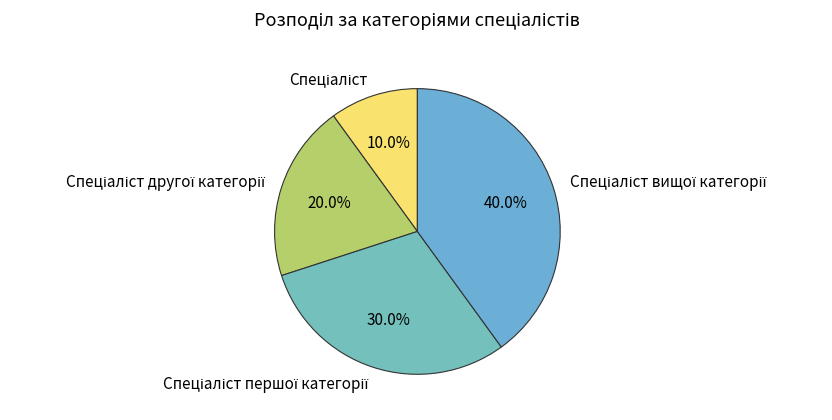

Does any single category account for the majority?

No